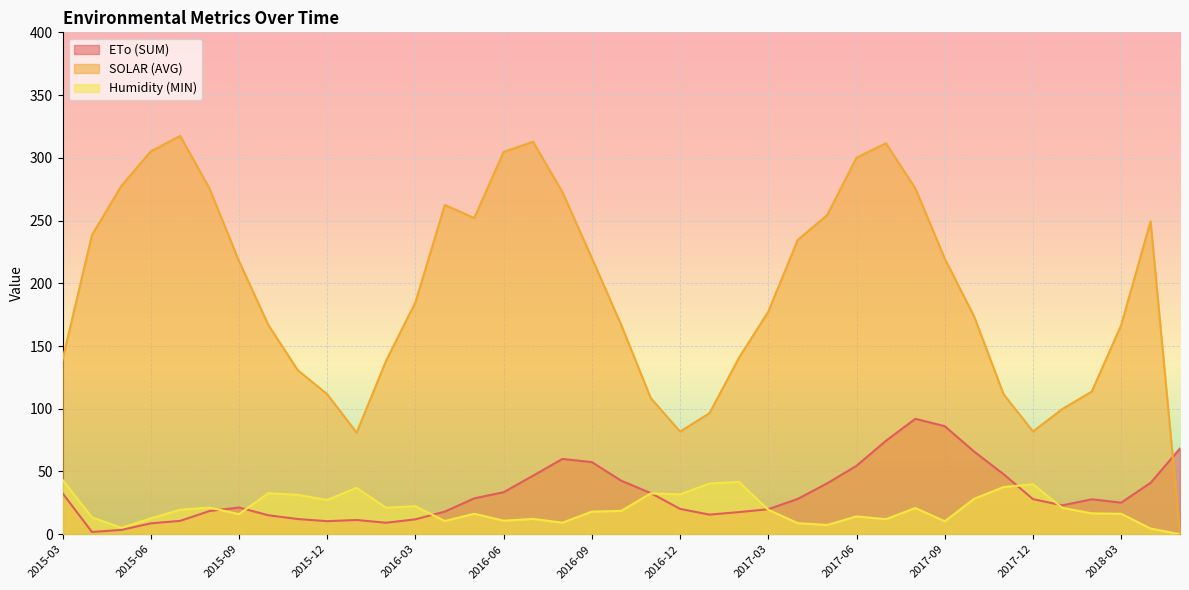

At how many categories does at least one series exceed 13?

39